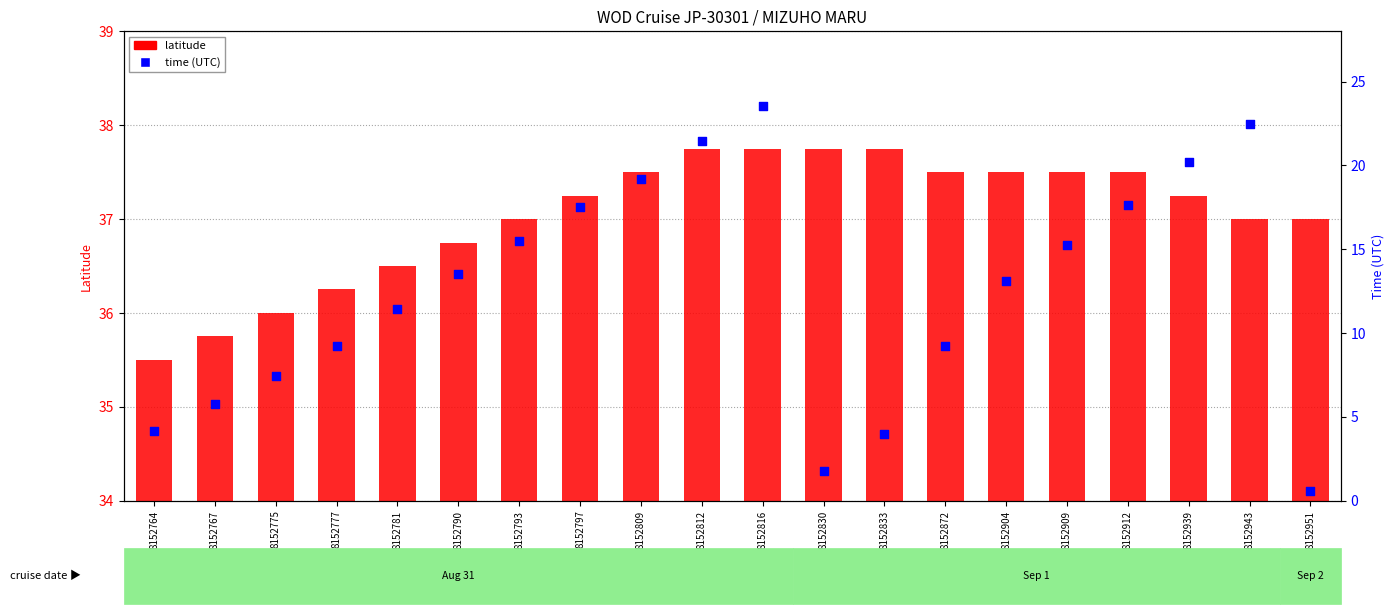

Is the value of latitude at 8152764 greater than the value of time (UTC) at 8152797?

Yes